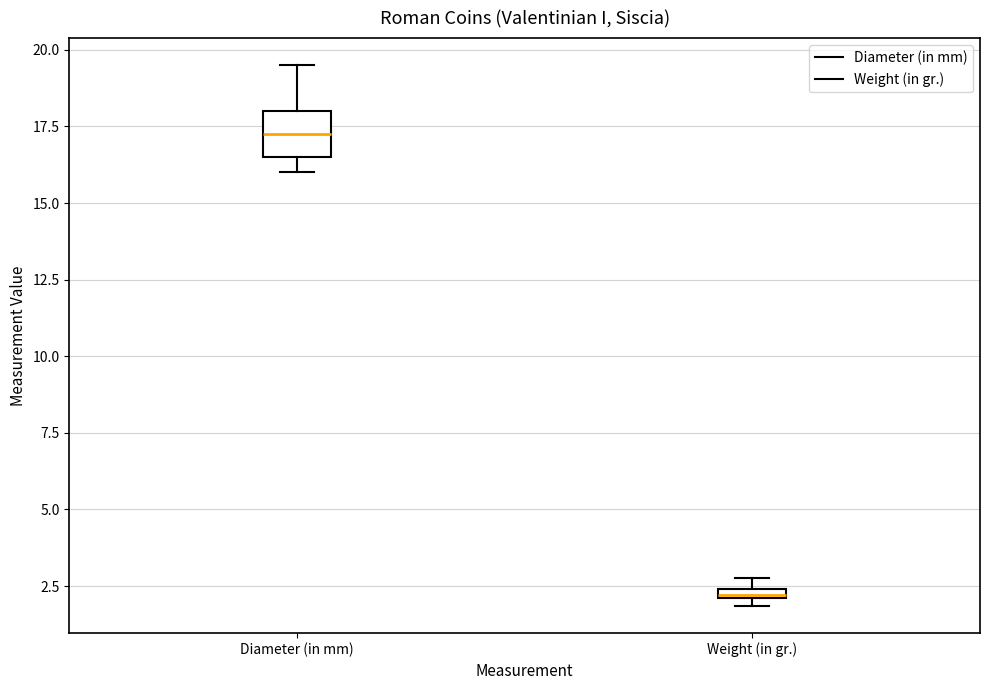

Which box has the highest median line?

Diameter (in mm)